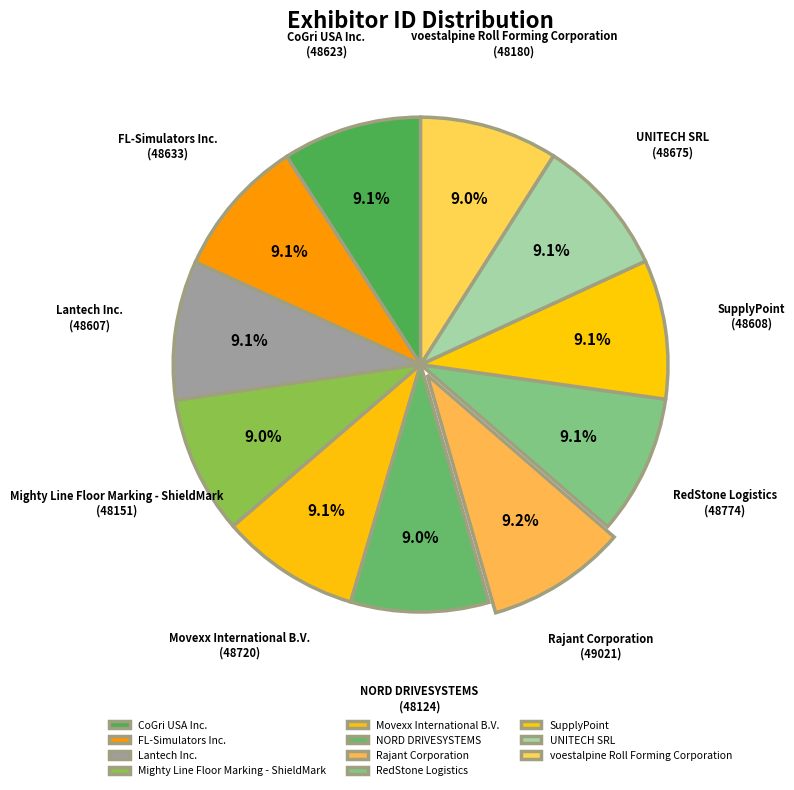

The RedStone Logistics slice represents 9% of the pie. True or false?

True